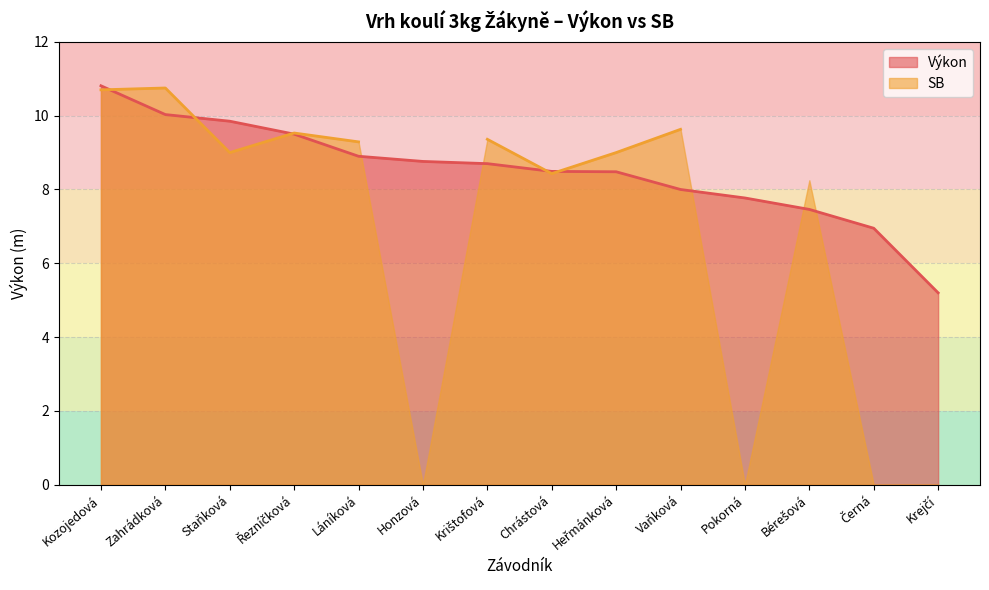

Is it true that the value at Bérešová is 11.6?

False